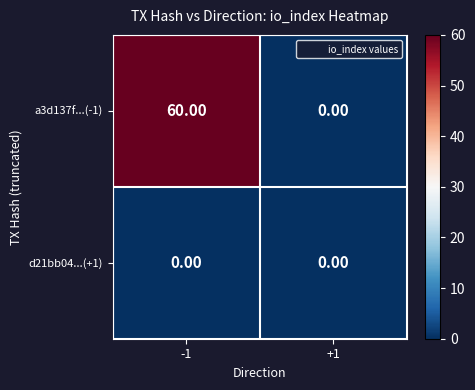

Count the number of categories in the chart.

2